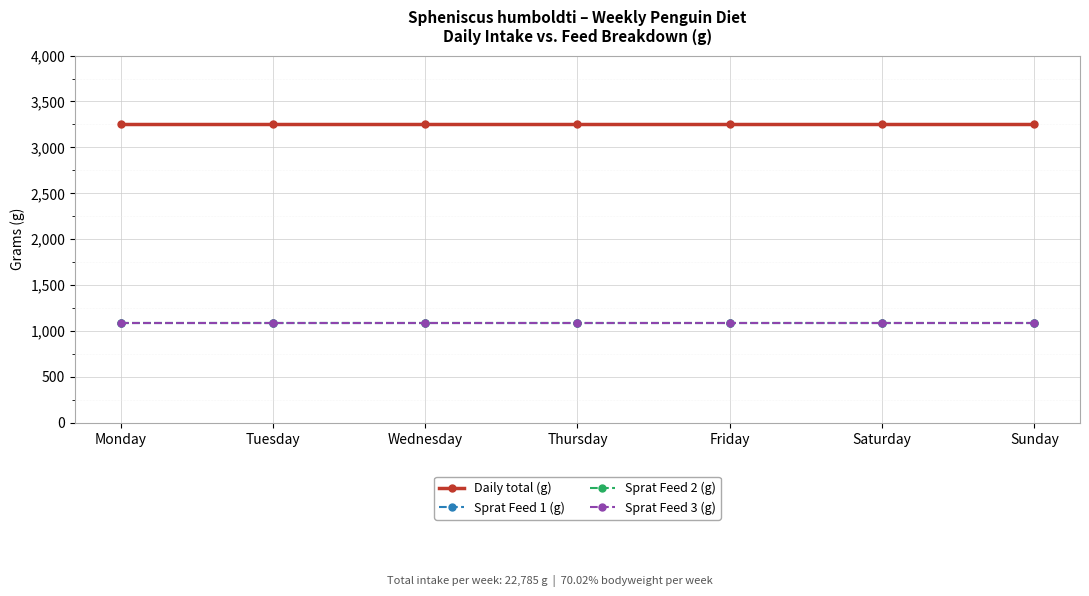

What is the value of the Sprat Feed 2 (g) point at the 4th from the left?

1085